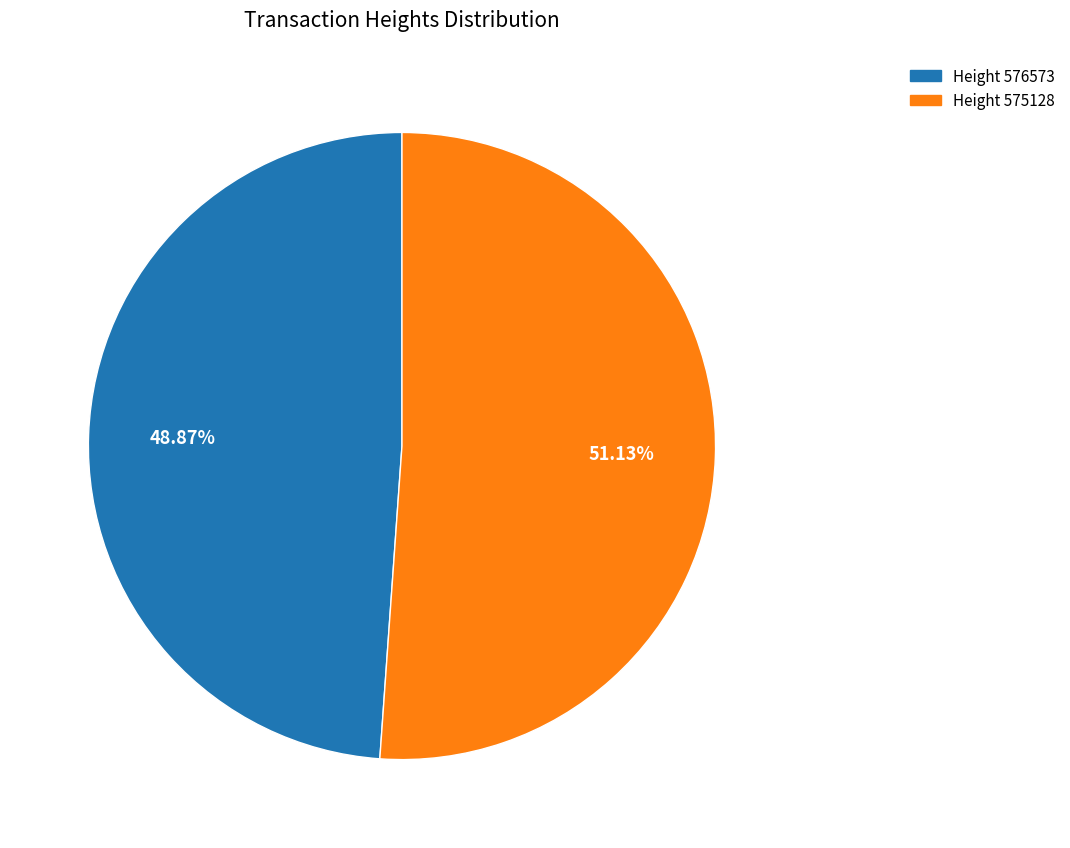

True or false: Height 575128 accounts for 64% of the total.

False